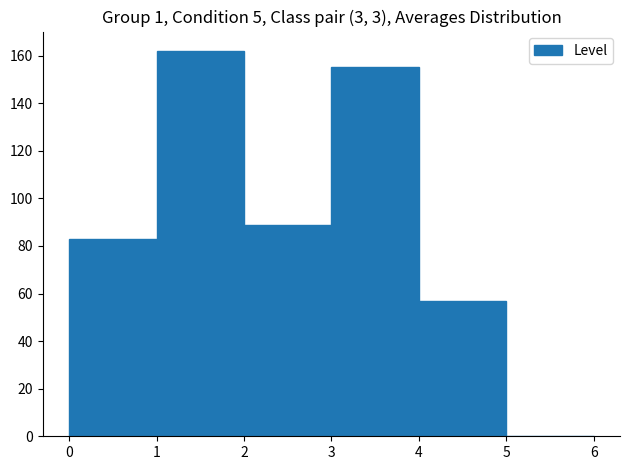

Reading left to right, transcribe this chart: for each bar, give the range it covers on the x-axis and its height. The values are not printed on the chart, so give them approximately, as read against the axis.

0 to 1: 84
1 to 2: 162
2 to 3: 90
3 to 4: 156
4 to 5: 58
5 to 6: 0